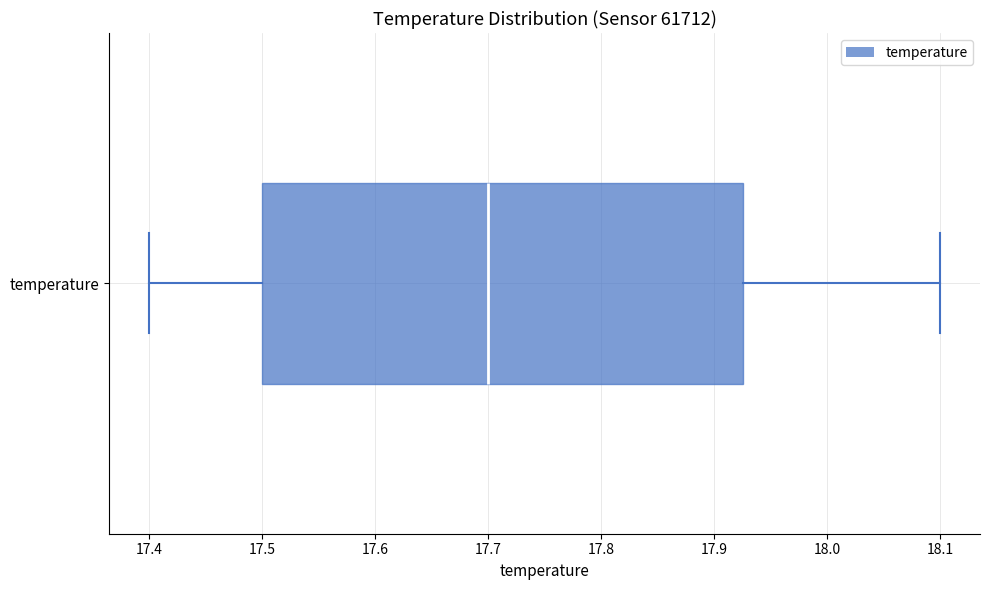

Where is the right edge of the box for temperature on the x-axis? The values are not printed on the chart, so give them approximately, as read against the axis.

17.93